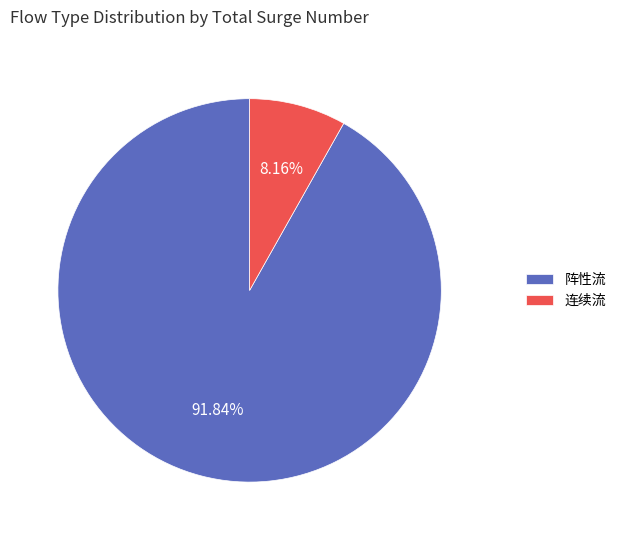

Combined, do 阵性流 and 连续流 account for over 50%?

Yes